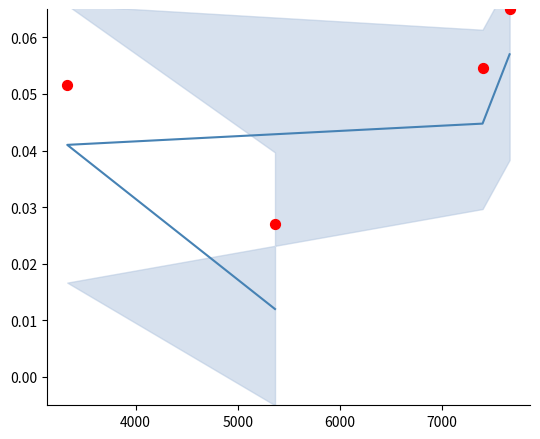

At how many categories does at least one series exceed 0?

4